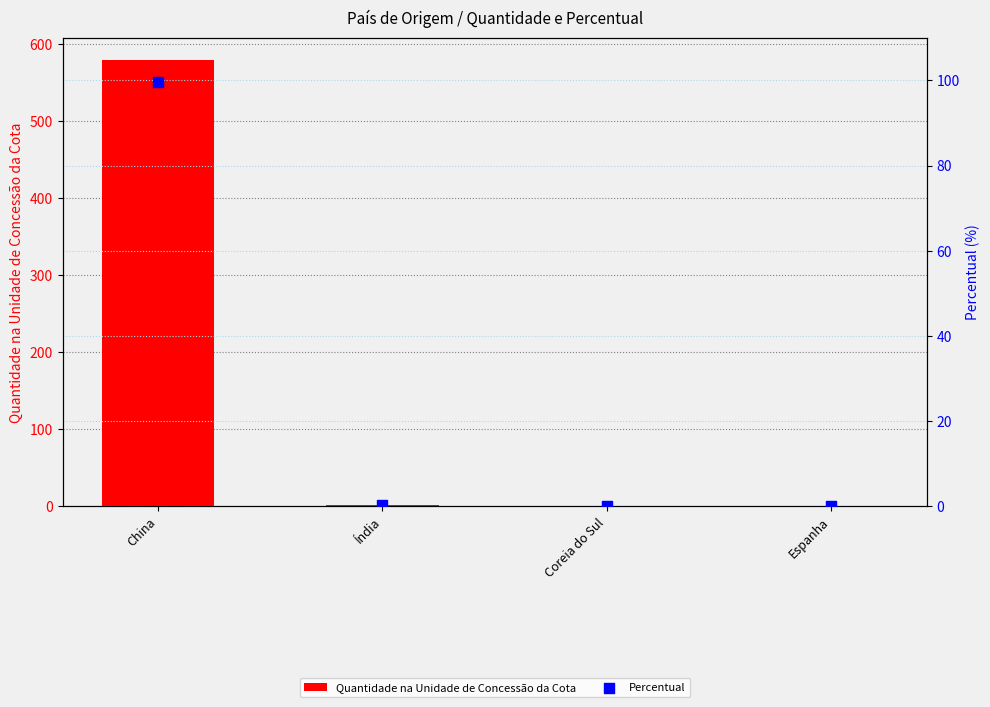

Is the value of Percentual at China greater than the value of Quantidade na Unidade de Concessão da Cota at Índia?

Yes